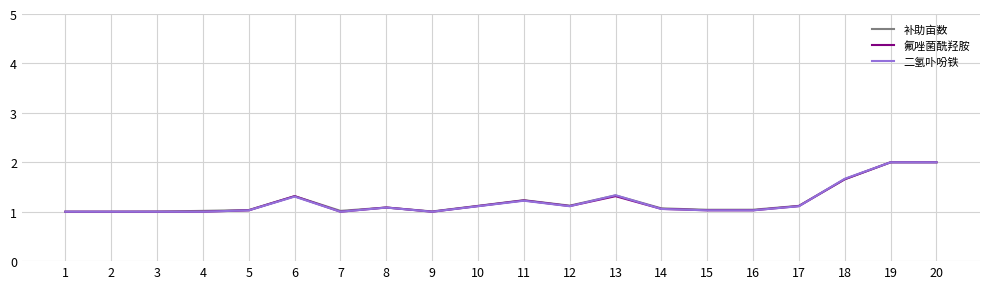

What is the maximum value for 二氢卟吩铁?

2.0